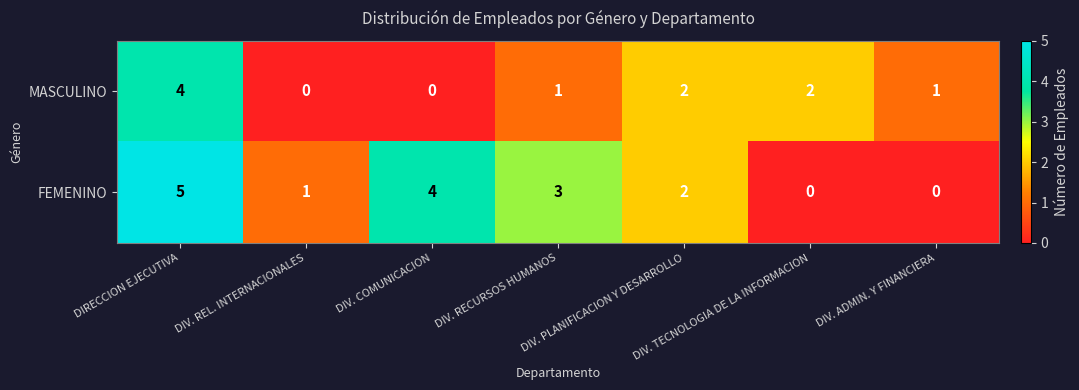

What is the greatest value displayed?

5